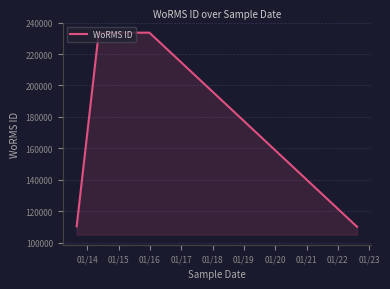

What is the greatest value displayed?

233592